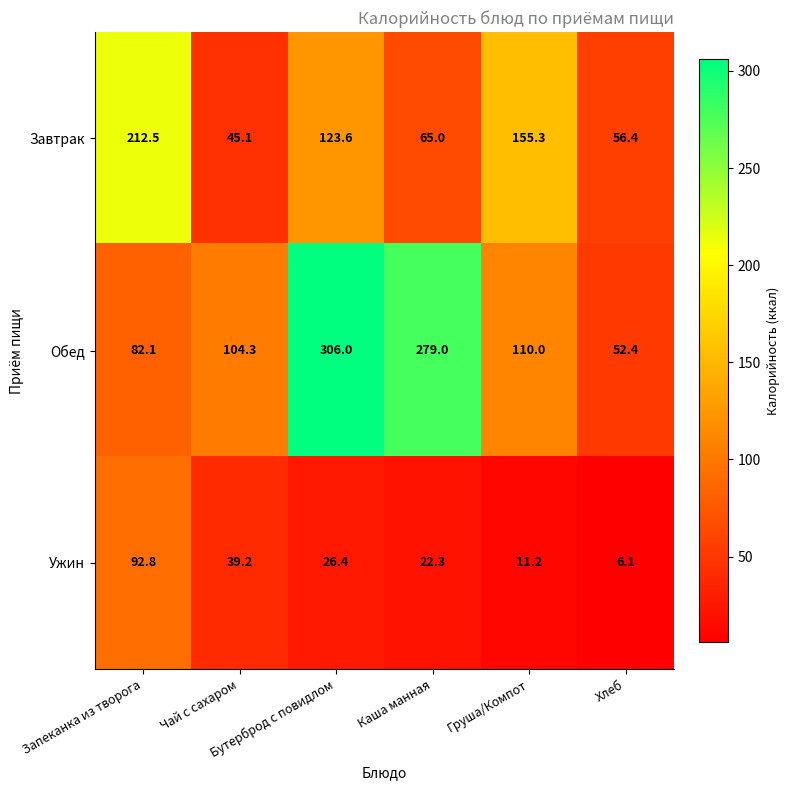

Which series has the largest total across all categories?

Обед